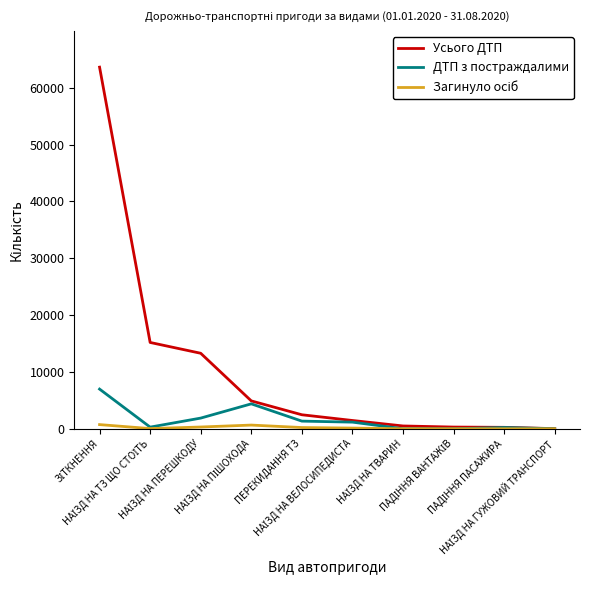

What is the greatest value displayed?

63619